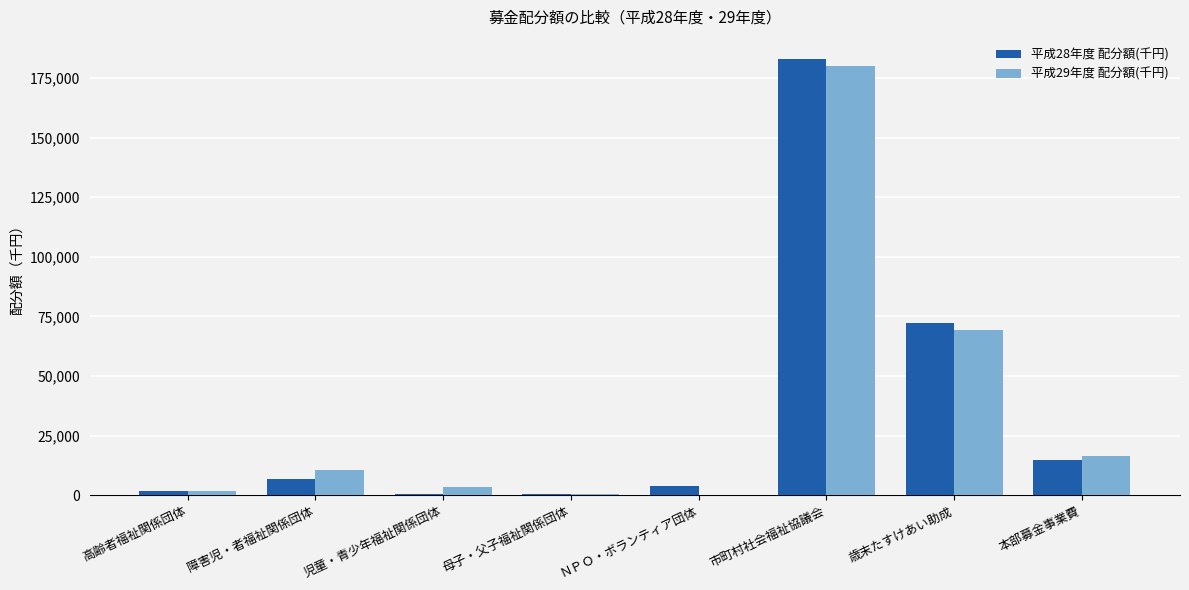

Which category has the highest value in the 平成28年度 配分額(千円) series?

市町村社会福祉協議会